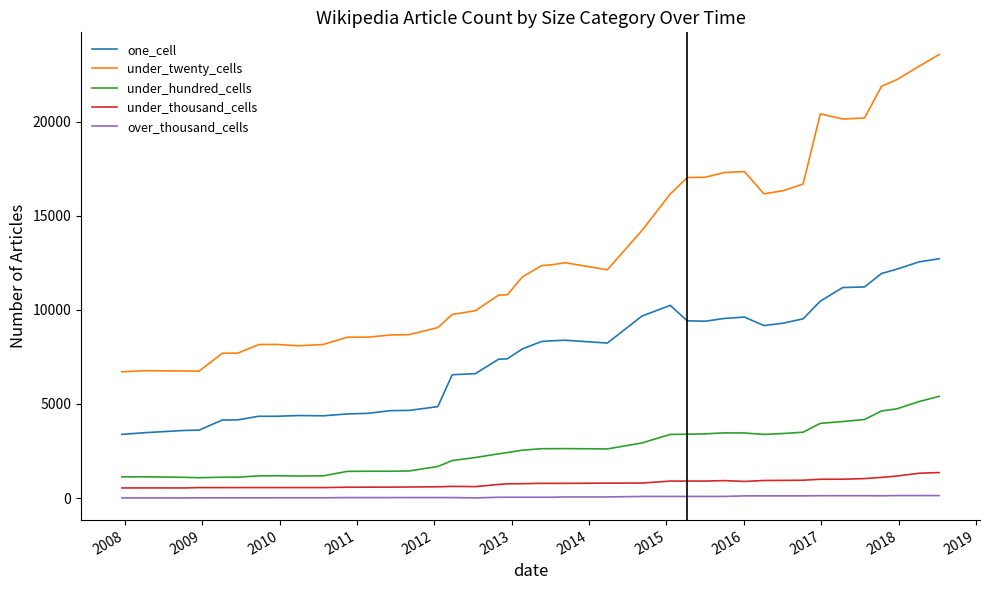

What is the greatest value displayed?

23563